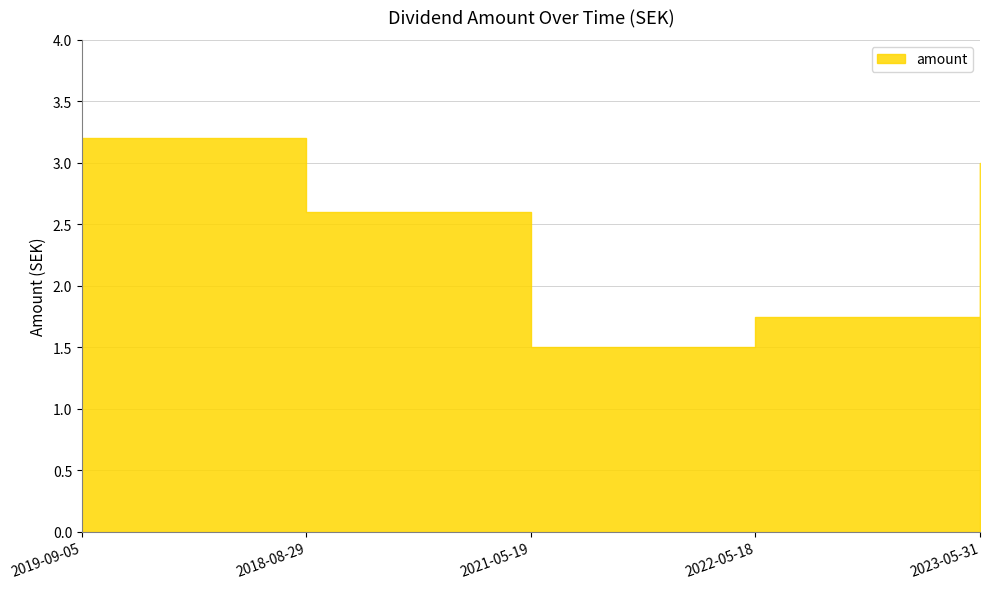

What is the difference between the maximum and minimum values?

1.7